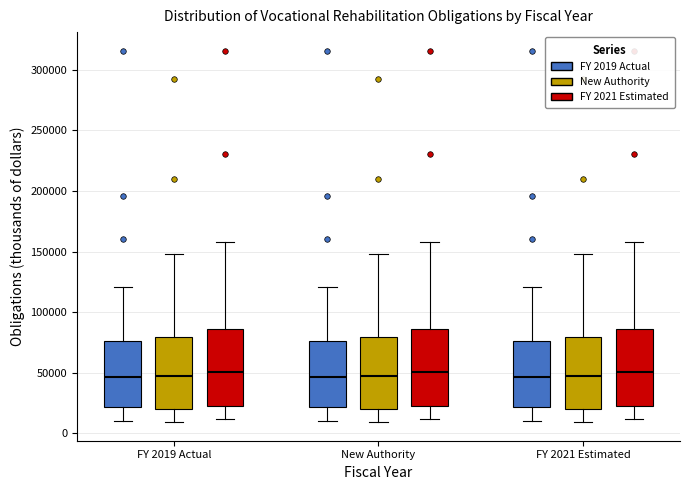

Reading left to right, transcribe this box plot: for each box, give where its median line is, the range the box spans, and where its two whiskers end, as read against the y-axis. The values are not printed on the chart, so give them approximately, as read against the axis.

FY 2019 Actual (FY 2019 Actual): median 45000, box 20000 to 75000, whiskers 10000 to 120000
FY 2019 Actual (New Authority): median 45000, box 20000 to 80000, whiskers 10000 to 150000
FY 2019 Actual (FY 2021 Estimated): median 50000, box 20000 to 85000, whiskers 10000 to 160000
New Authority (FY 2019 Actual): median 45000, box 20000 to 75000, whiskers 10000 to 120000
New Authority (New Authority): median 45000, box 20000 to 80000, whiskers 10000 to 150000
New Authority (FY 2021 Estimated): median 50000, box 20000 to 85000, whiskers 10000 to 160000
FY 2021 Estimated (FY 2019 Actual): median 45000, box 20000 to 75000, whiskers 10000 to 120000
FY 2021 Estimated (New Authority): median 45000, box 20000 to 80000, whiskers 10000 to 150000
FY 2021 Estimated (FY 2021 Estimated): median 50000, box 20000 to 85000, whiskers 10000 to 160000